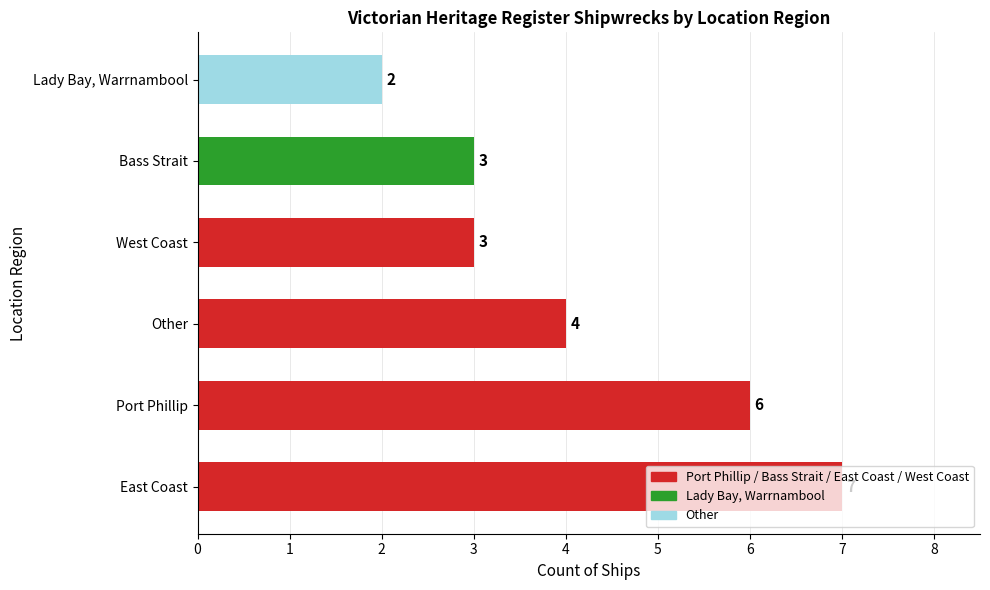

The chart shows a value of 4 at Bass Strait. True or false?

False